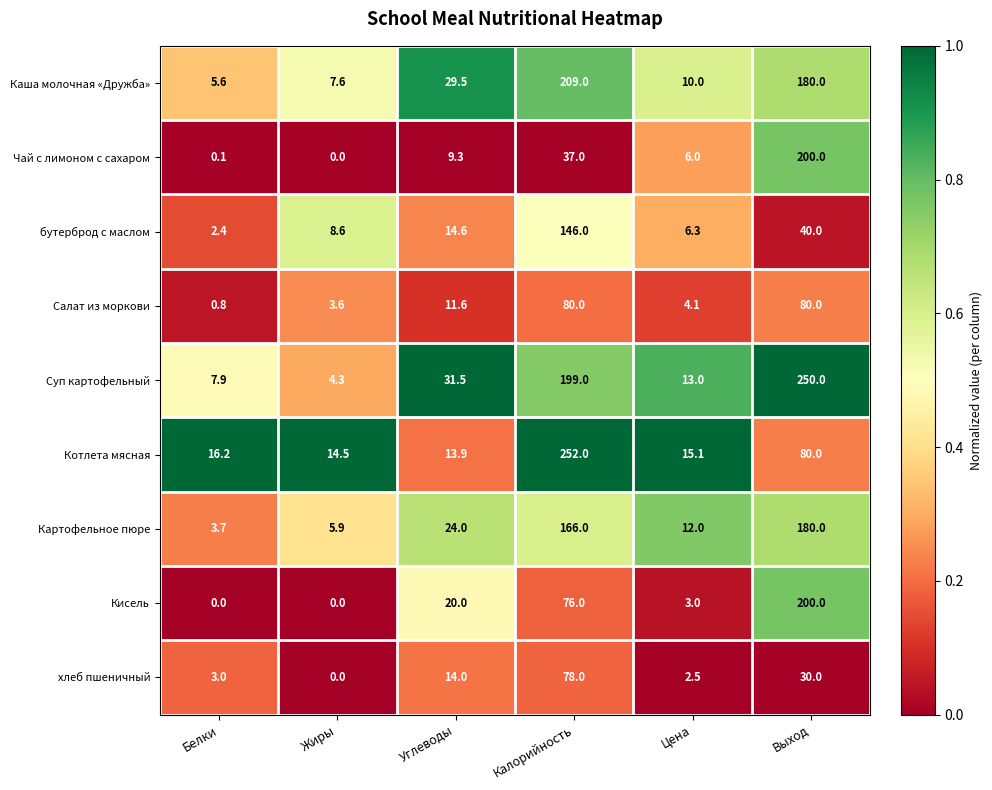

True or false: Картофельное пюре has a value of 7.8 at Цена.

False